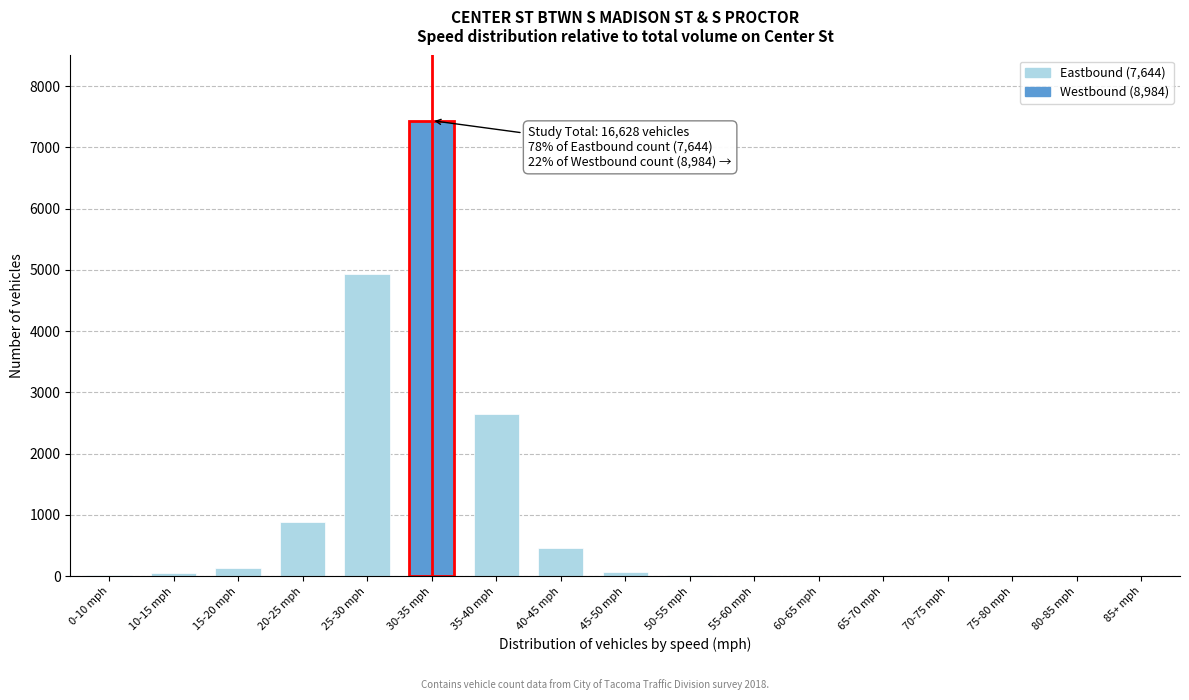

What is the change in value from 35-40 mph to 85+ mph?

-2649